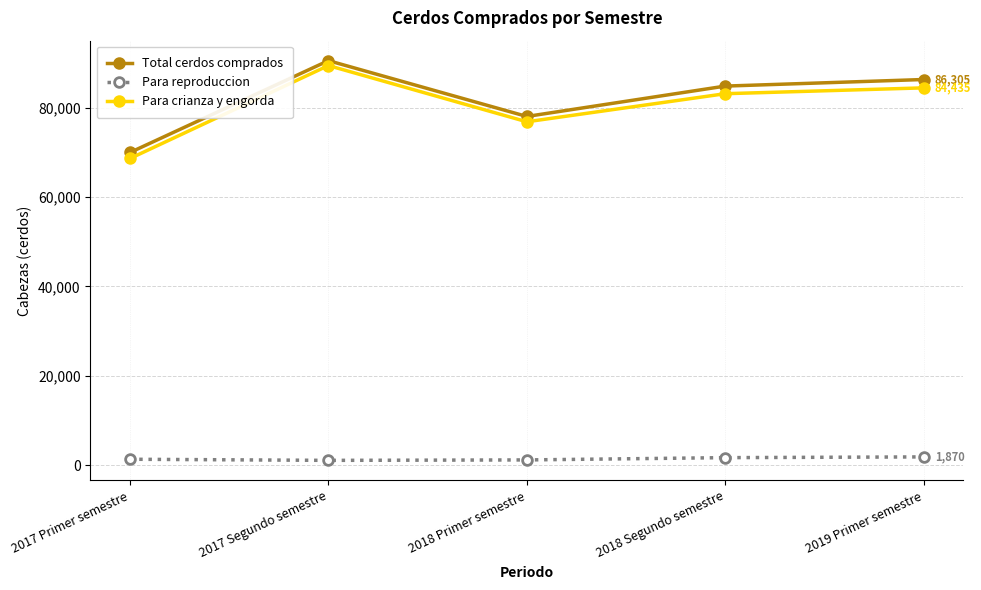

How many data points does each series have?

5